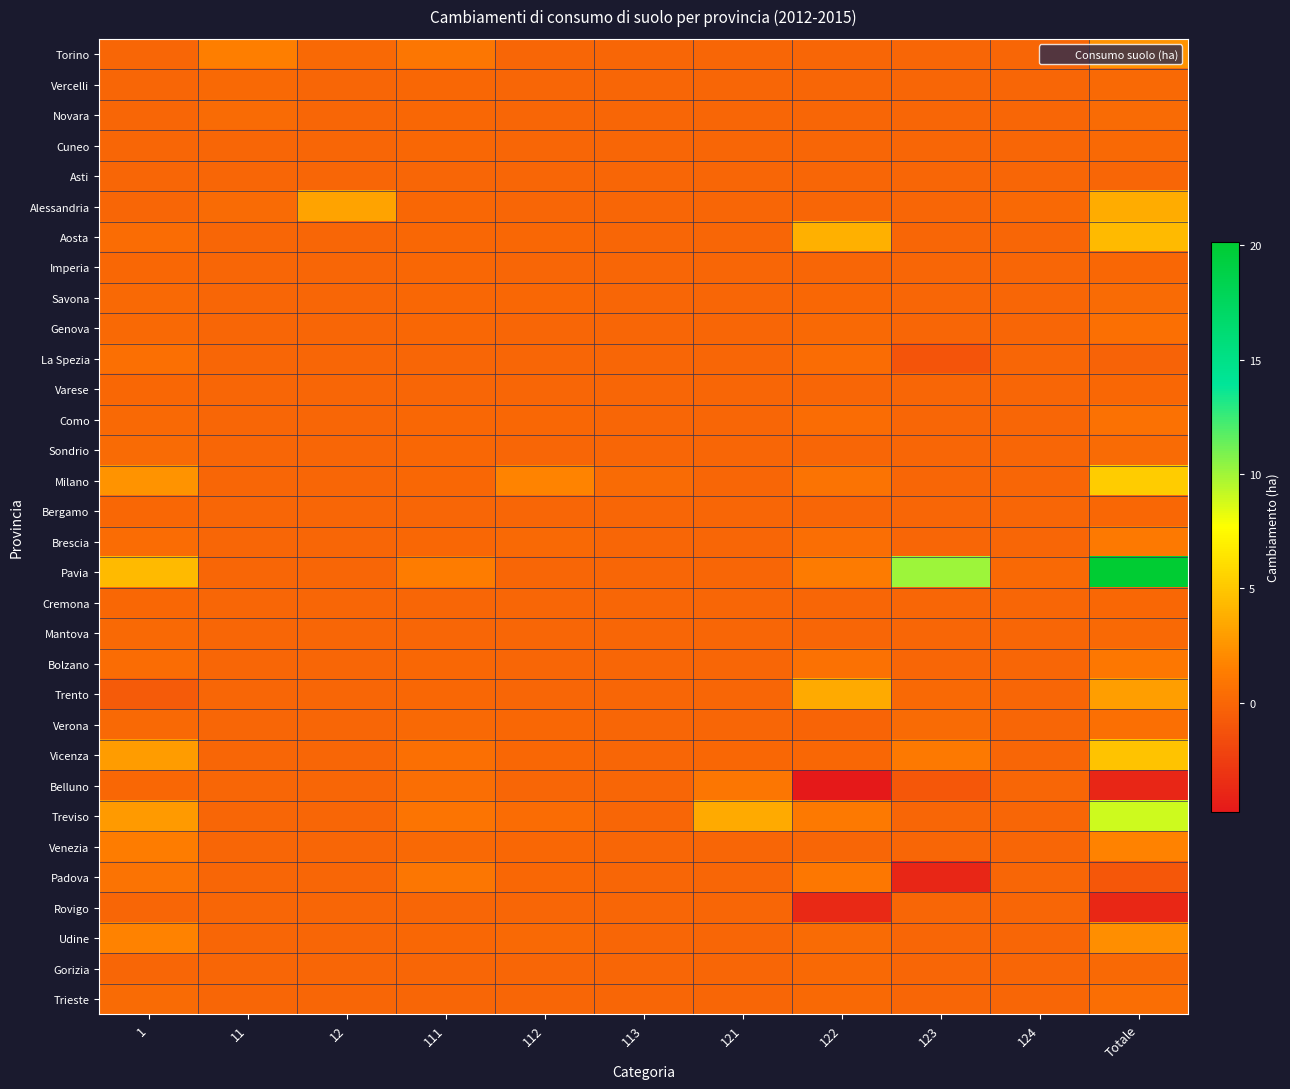

At which category is the sum across all series the highest?

Totale